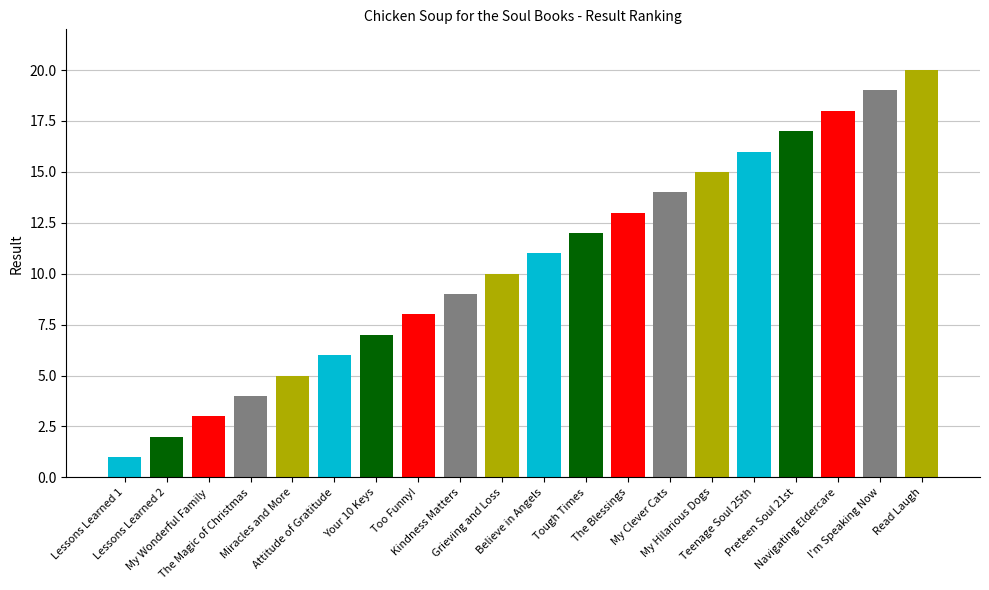

Reading left to right, transcribe all the data shown in this chart.

1	2	3	4	5	6	7	8	9	10	11	12	13	14	15	16	17	18	19	20